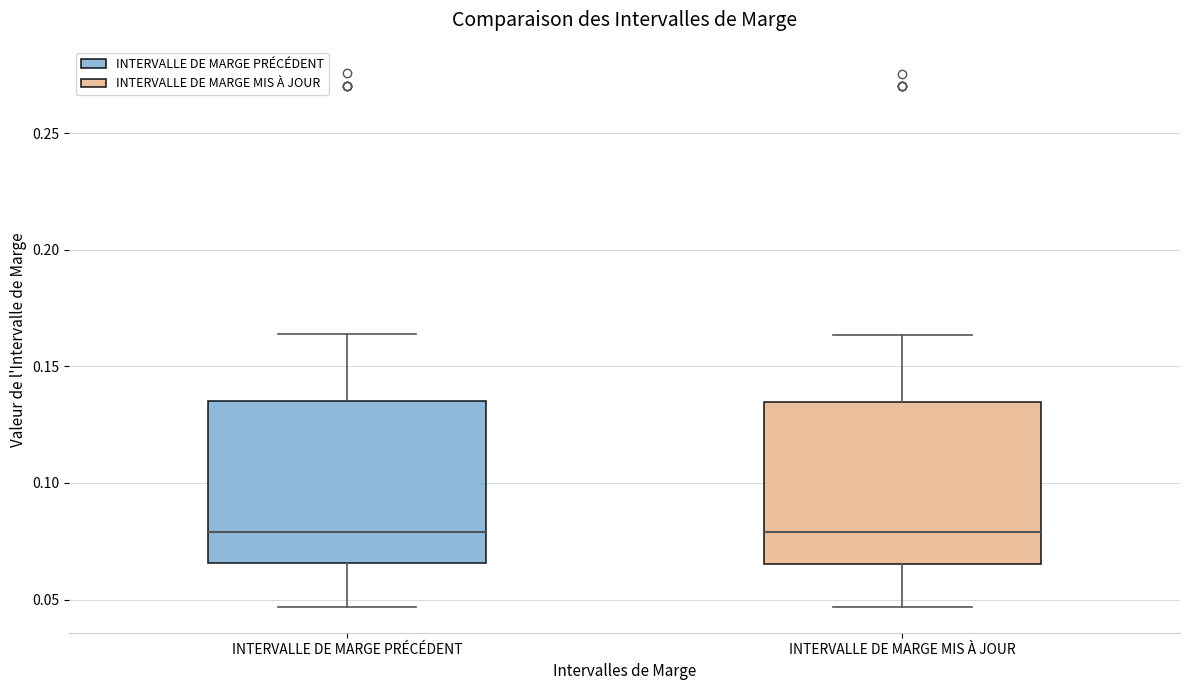

Where is the lower edge of the box for INTERVALLE DE MARGE PRÉCÉDENT on the y-axis? The values are not printed on the chart, so give them approximately, as read against the axis.

0.065